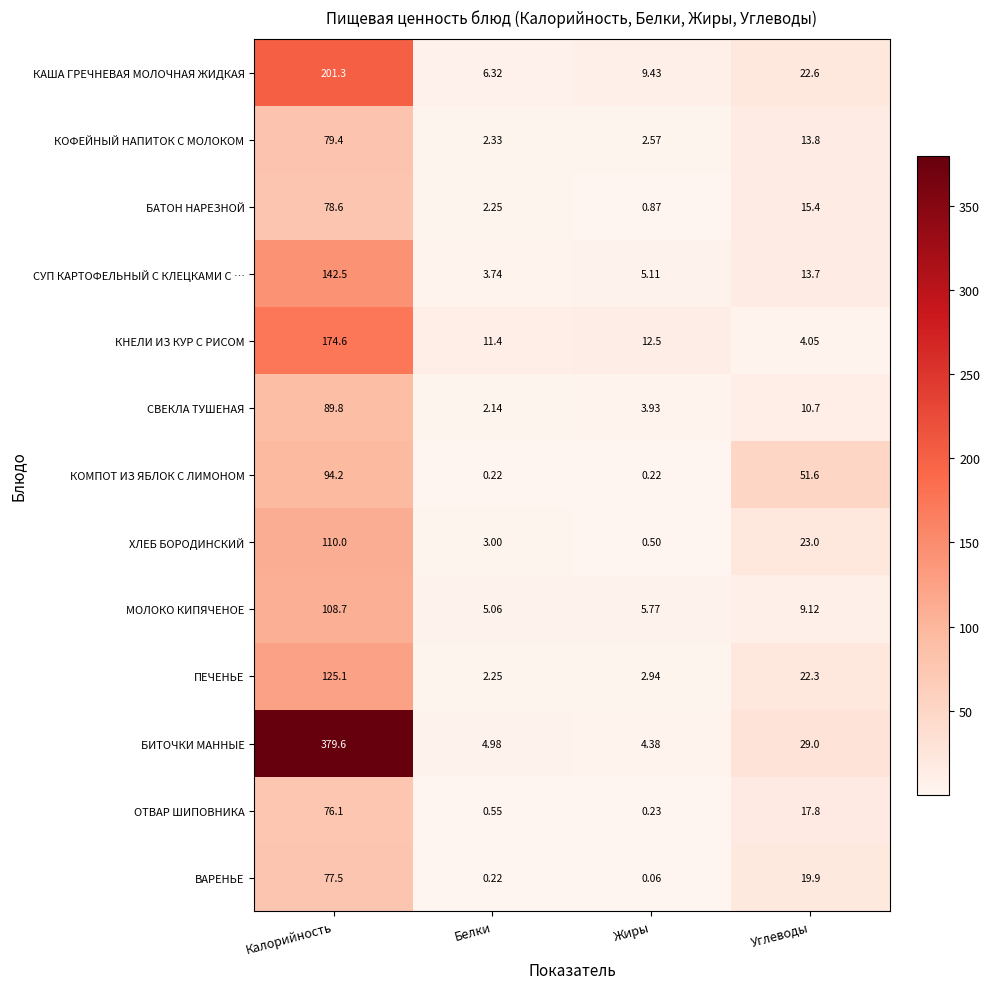

Which series has the largest range (max minus min)?

БИТОЧКИ МАННЫЕ